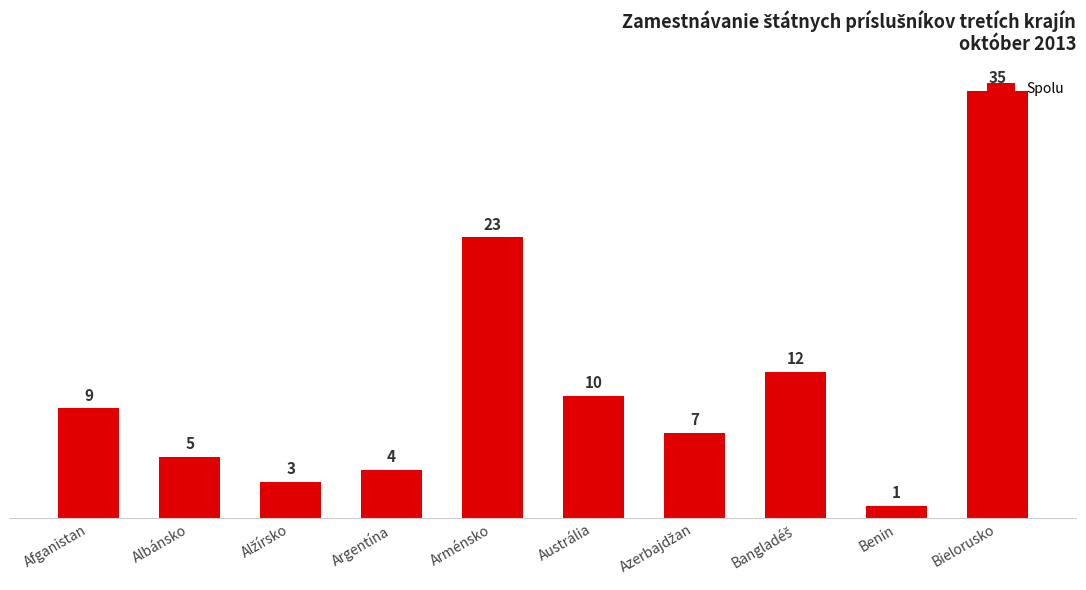

What is the change in value from Afganistan to Argentína?

-5